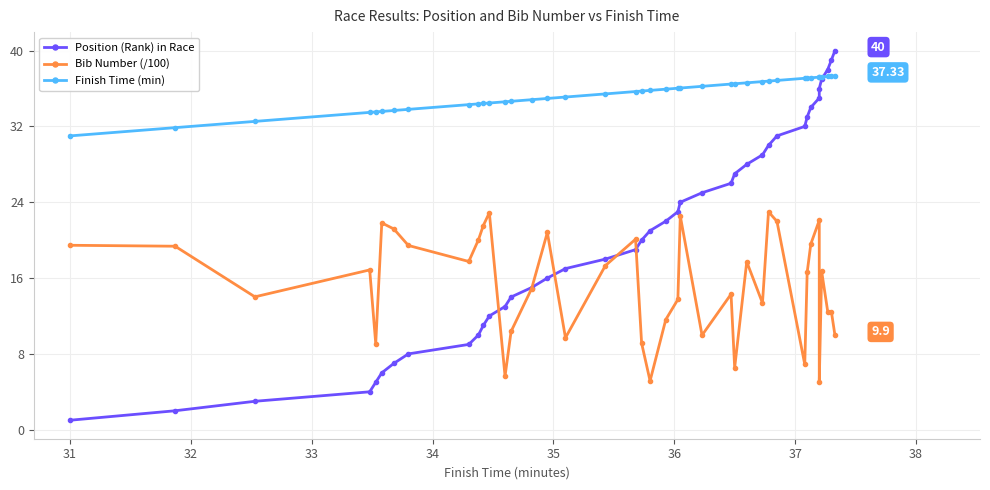

Where is Bib Number (/100) nearest to the value 14?

32